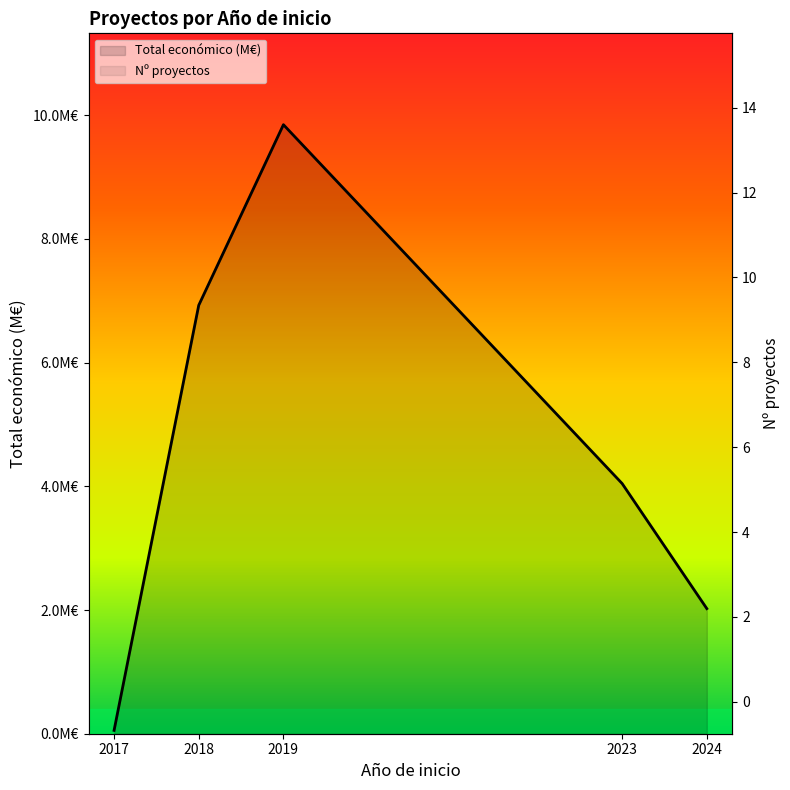

What is the difference between the maximum and minimum values in the Total económico (M€) series?

9.8